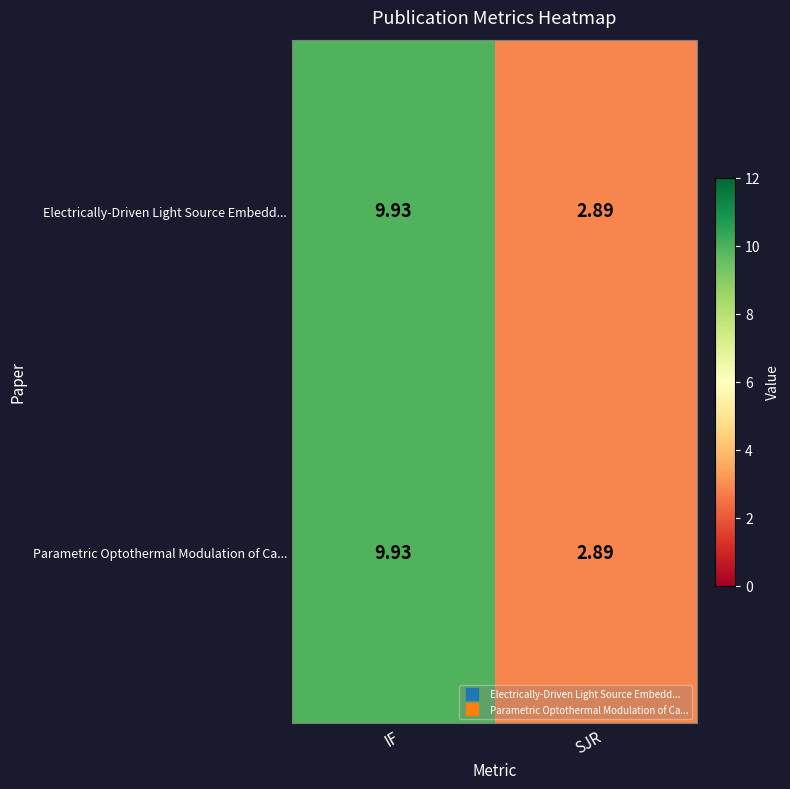

At which category is the sum across all series the highest?

IF